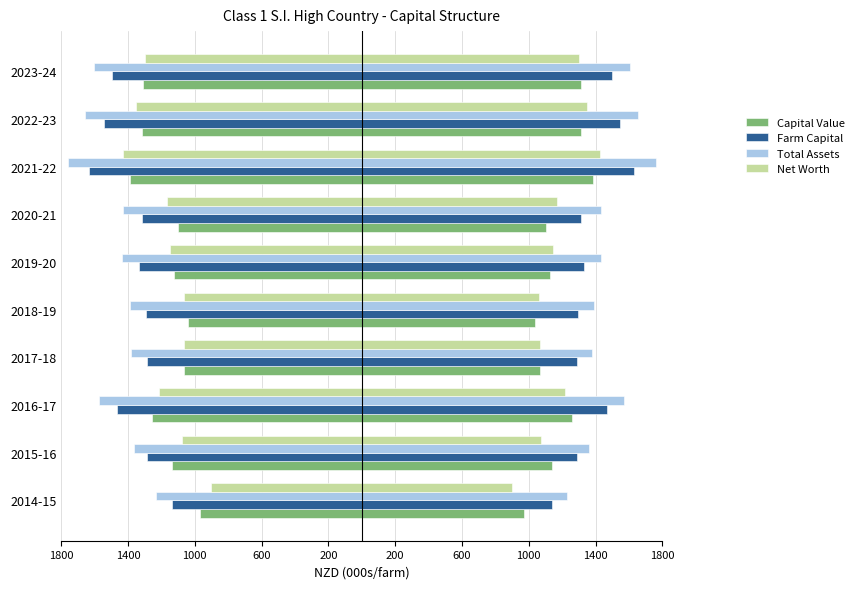

Count the number of data series in this chart.

4